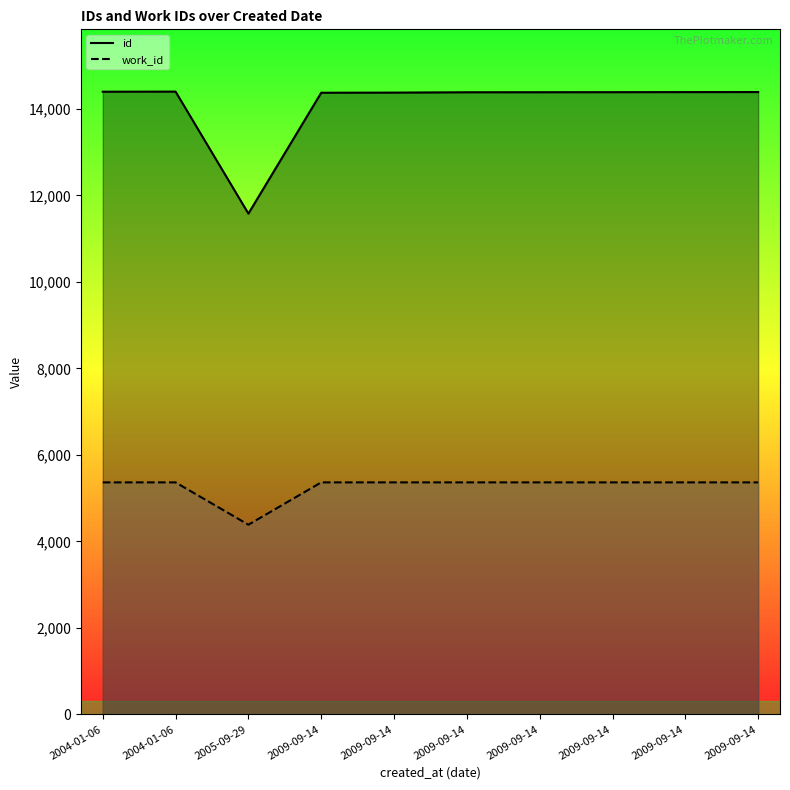

At which category does id reach its first local peak?

2004-01-06